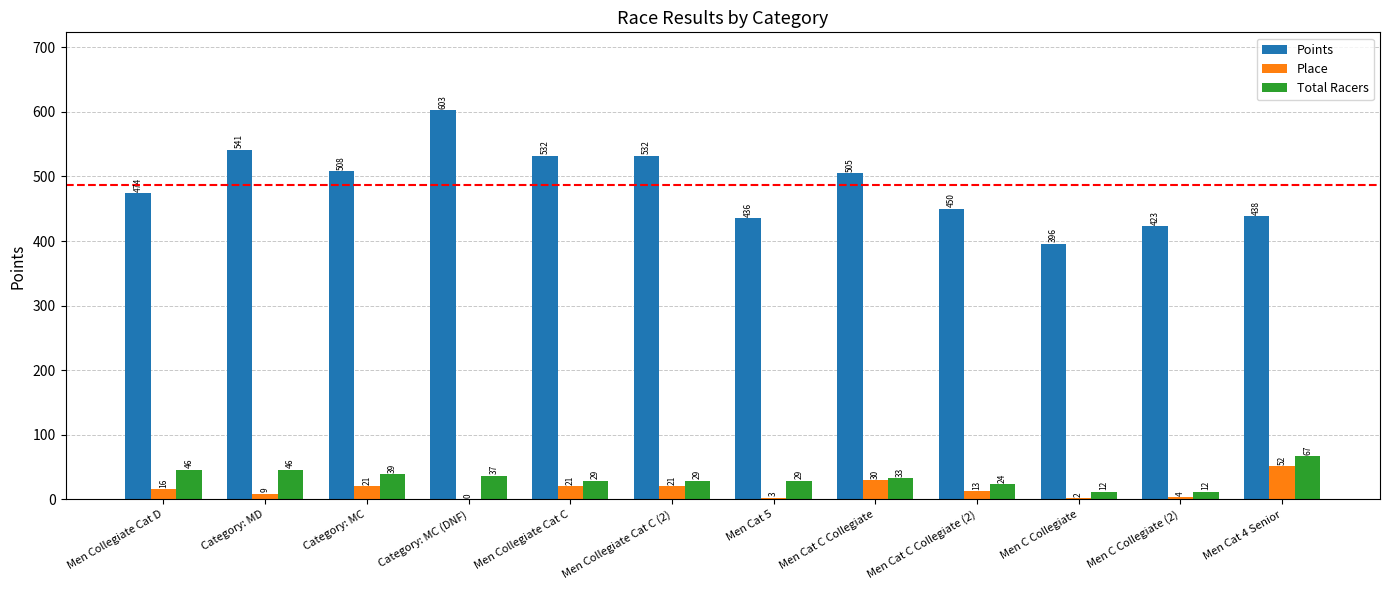

Between Men Collegiate Cat C and Men Cat C Collegiate, which series saw the biggest shift?

Points